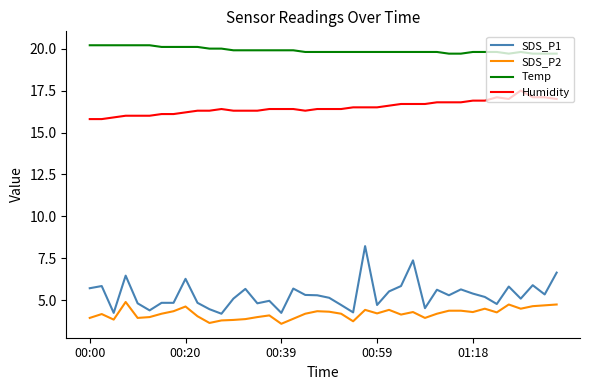

List the series in order of their peak value, highest first.

Temp, Humidity, SDS_P1, SDS_P2